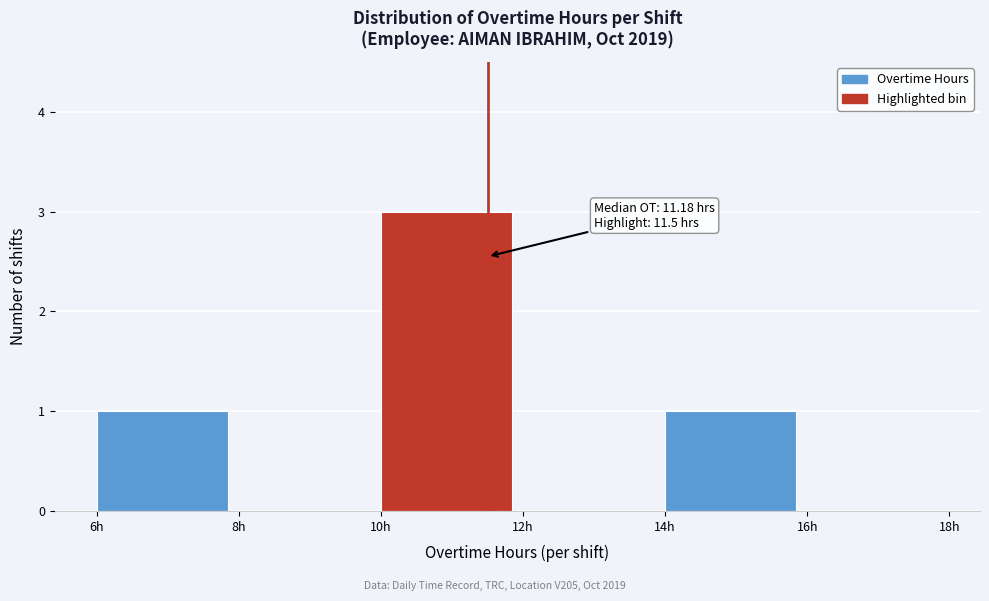

Over which range of the x-axis is the bar tallest?

10 to 12